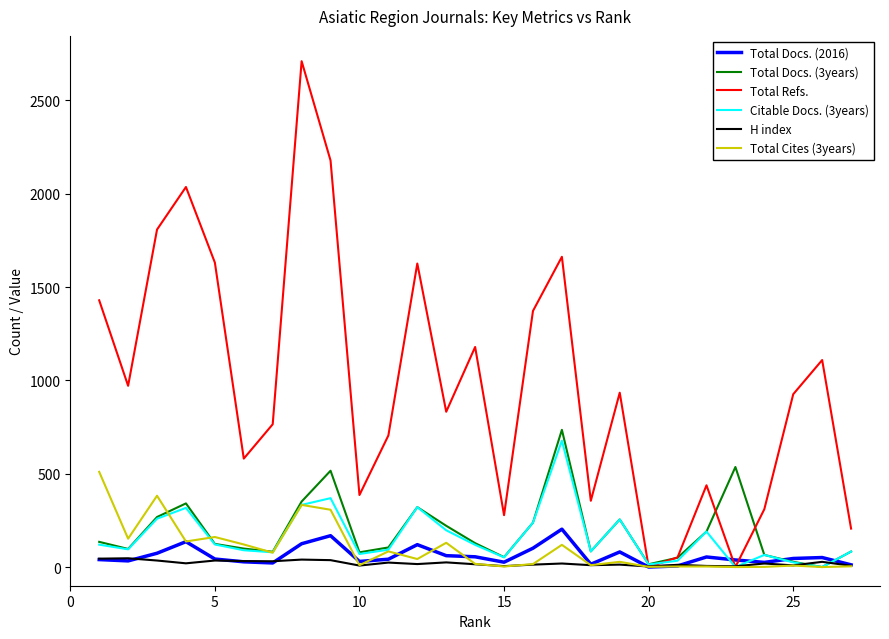

What is the highest value of the Total Refs. series?

2710